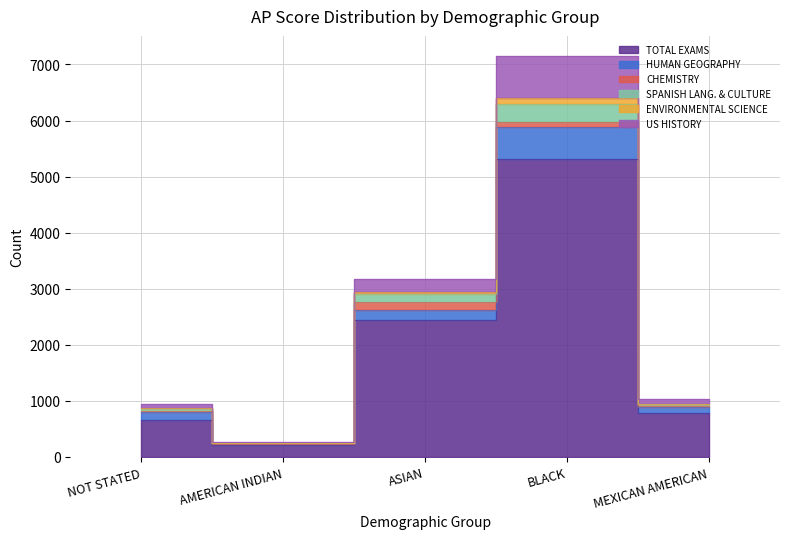

Read the ENVIRONMENTAL SCIENCE value at NOT STATED, to the nearest 50.

800